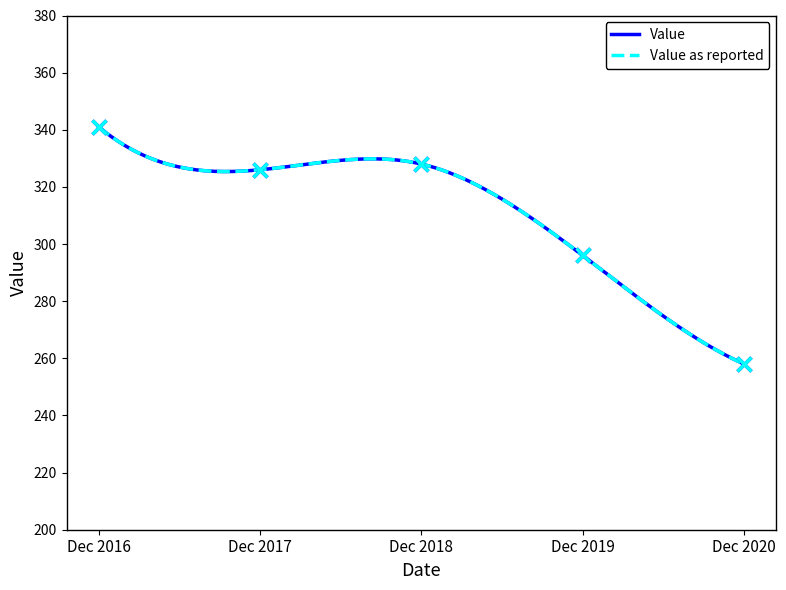

Which series reaches the minimum Y coordinate?

Value